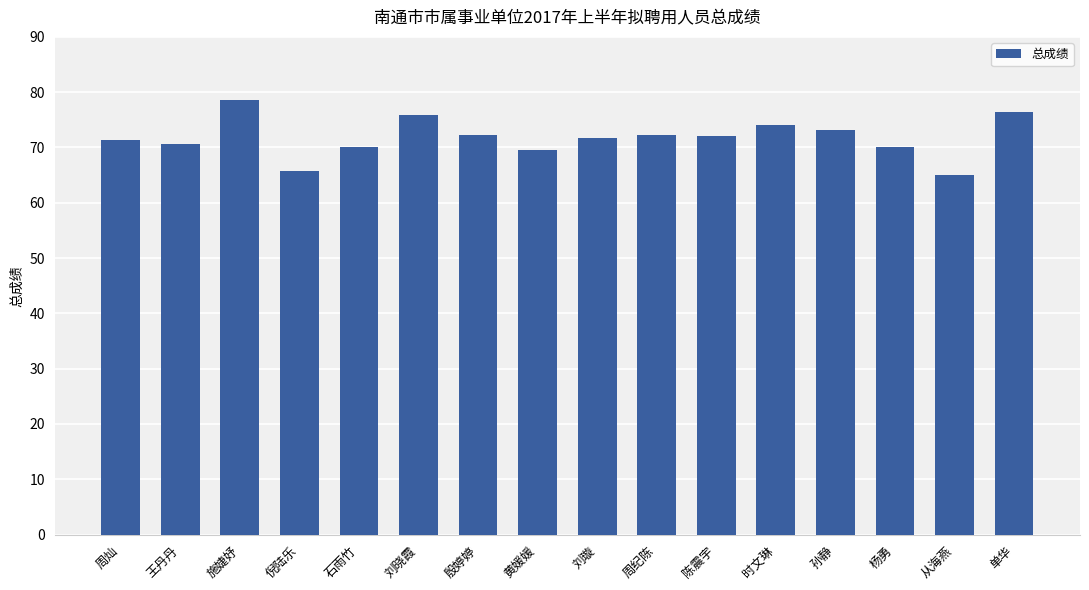

The value at 从海燕 is 97.0. True or false?

False